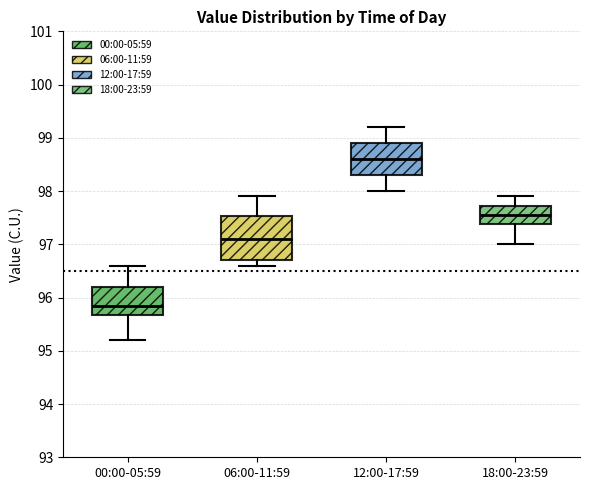

Comparing the boxes themselves (not the whiskers), which one is the tallest?

06:00-11:59